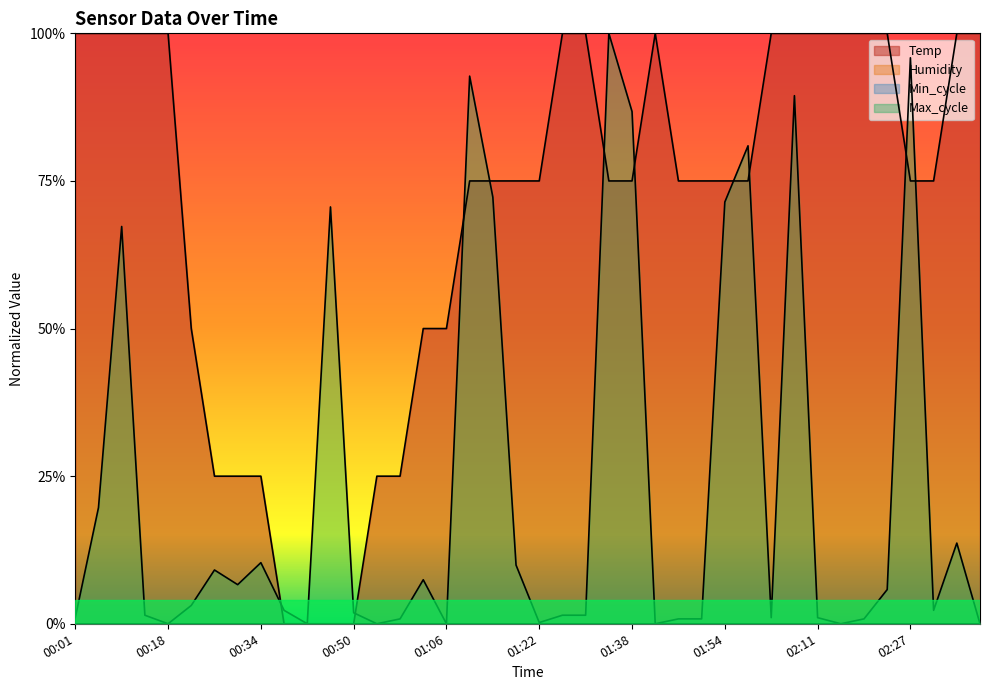

Reading left to right, transcribe all the data shown in this chart.

Temp: 1.0	1.0	1.0	1.0	1.0	0.5	0.2	0.2	0.2	0.0	0.0	0.0	0.0	0.2	0.2	0.5	0.5	0.8	0.8	0.8	0.8	1.0	1.0	0.8	0.8	1.0	0.8	0.8	0.8	0.8	1.0	1.0	1.0	1.0	1.0	1.0	0.8	0.8	1.0	1.0
Max_cycle: 0.0	0.2	0.7	0.0	0.0	0.0	0.1	0.1	0.1	0.0	0.0	0.7	0.0	0.0	0.0	0.1	0.0	0.9	0.7	0.1	0.0	0.0	0.0	1.0	0.9	0.0	0.0	0.0	0.7	0.8	0.0	0.9	0.0	0.0	0.0	0.1	1.0	0.0	0.1	0.0